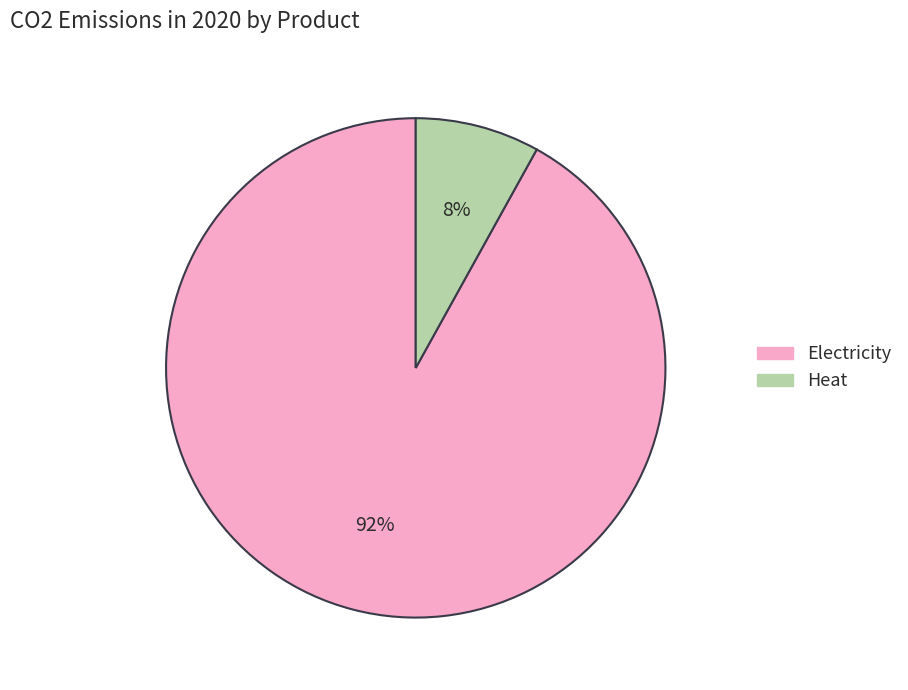

To the nearest percent, what is the difference between the Electricity and Heat slice percentages?

84%